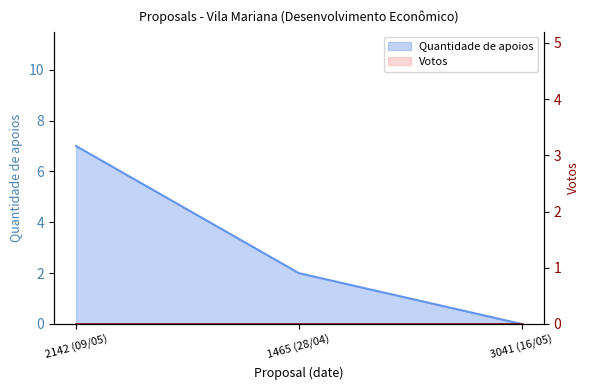

What is the maximum value shown in the chart?

7